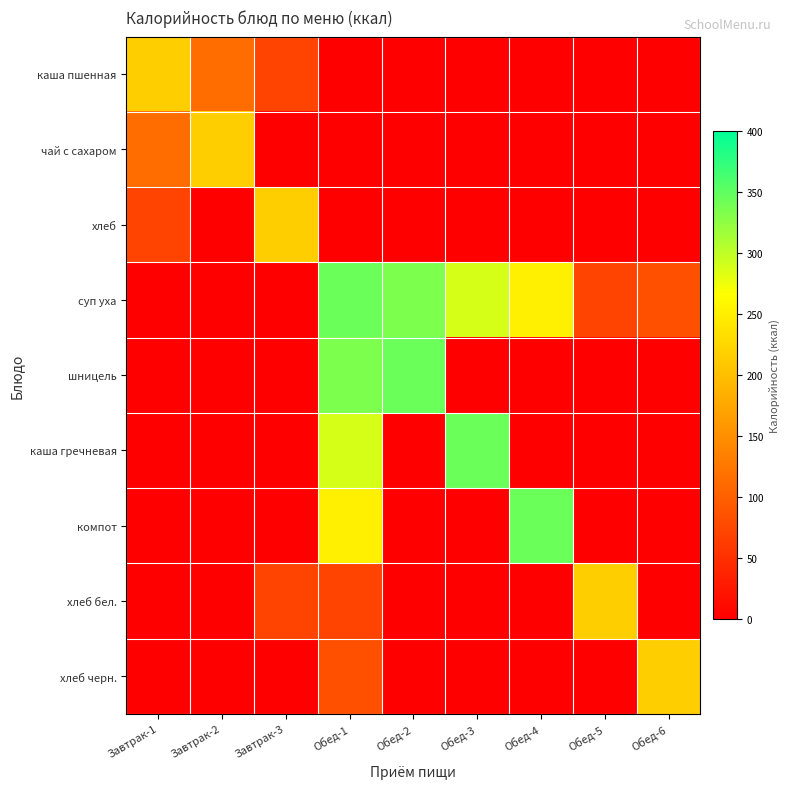

Reading left to right, extract all data points from this chart.

каша пшенная: Завтрак-1=216	Завтрак-2=114	Завтрак-3=71	Обед-1=0	Обед-2=0	Обед-3=0	Обед-4=0	Обед-5=0	Обед-6=0
чай с сахаром: Завтрак-1=114	Завтрак-2=216	Завтрак-3=0	Обед-1=0	Обед-2=0	Обед-3=0	Обед-4=0	Обед-5=0	Обед-6=0
хлеб: Завтрак-1=71	Завтрак-2=0	Завтрак-3=216	Обед-1=0	Обед-2=0	Обед-3=0	Обед-4=0	Обед-5=0	Обед-6=0
суп уха: Завтрак-1=0	Завтрак-2=0	Завтрак-3=0	Обед-1=344	Обед-2=334	Обед-3=288	Обед-4=250	Обед-5=71	Обед-6=85
шницель: Завтрак-1=0	Завтрак-2=0	Завтрак-3=0	Обед-1=334	Обед-2=344	Обед-3=0	Обед-4=0	Обед-5=0	Обед-6=0
каша гречневая: Завтрак-1=0	Завтрак-2=0	Завтрак-3=0	Обед-1=288	Обед-2=0	Обед-3=344	Обед-4=0	Обед-5=0	Обед-6=0
компот: Завтрак-1=0	Завтрак-2=0	Завтрак-3=0	Обед-1=250	Обед-2=0	Обед-3=0	Обед-4=344	Обед-5=0	Обед-6=0
хлеб бел.: Завтрак-1=0	Завтрак-2=0	Завтрак-3=71	Обед-1=71	Обед-2=0	Обед-3=0	Обед-4=0	Обед-5=216	Обед-6=0
хлеб черн.: Завтрак-1=0	Завтрак-2=0	Завтрак-3=0	Обед-1=85	Обед-2=0	Обед-3=0	Обед-4=0	Обед-5=0	Обед-6=216